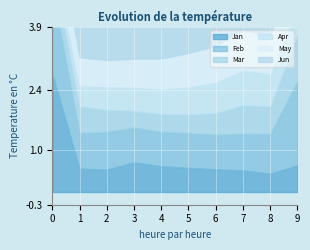

What is the value of the Apr point at the 9th from the left?

0.8